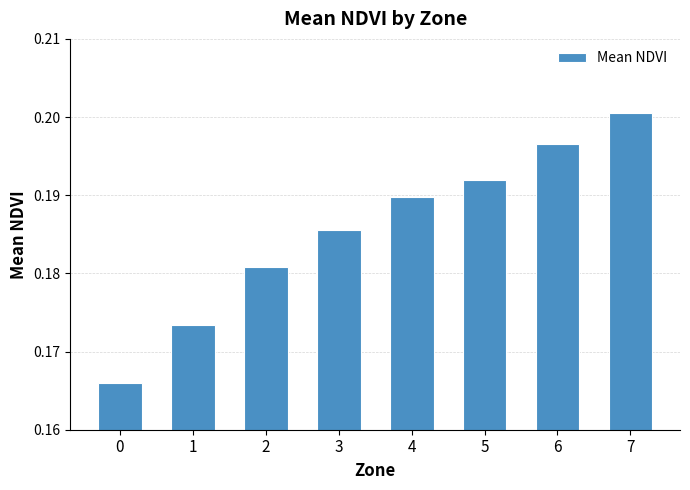

List the labels in order of value, smallest first.

0, 1, 2, 3, 4, 5, 6, 7